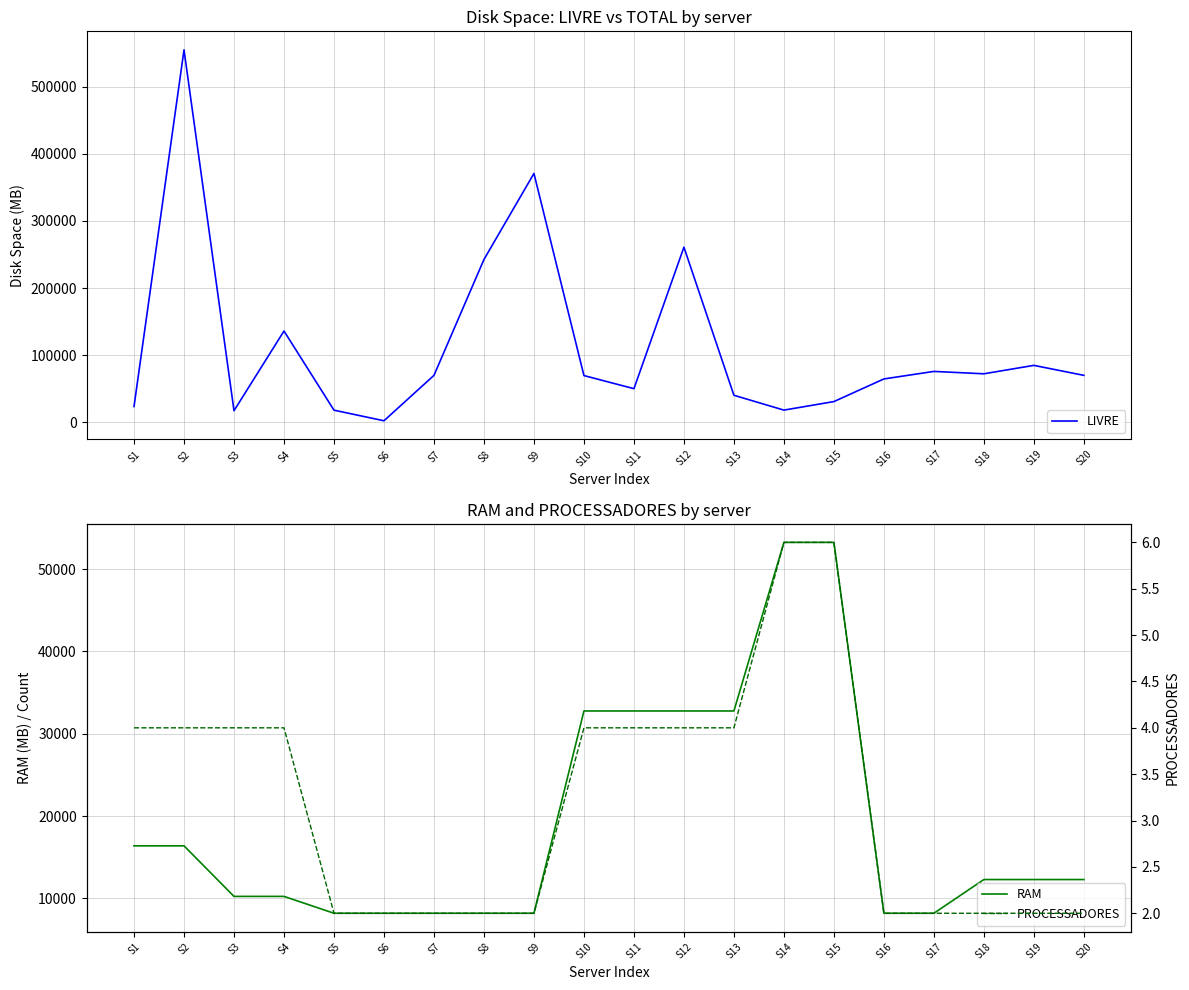

What is the difference between the maximum and minimum values in the RAM series?

45056